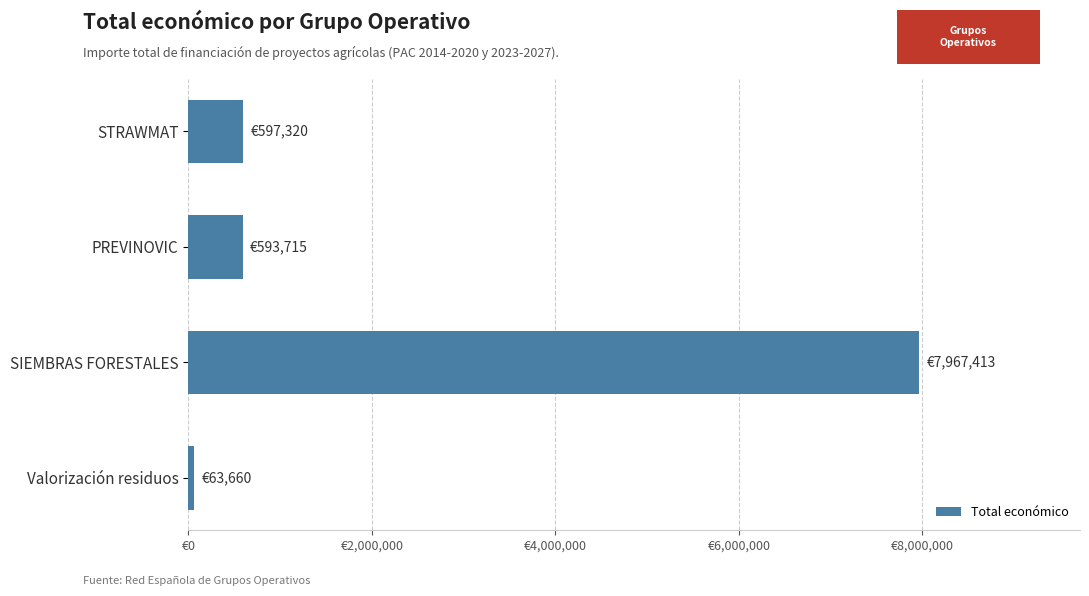

Are the bars horizontal?

Yes